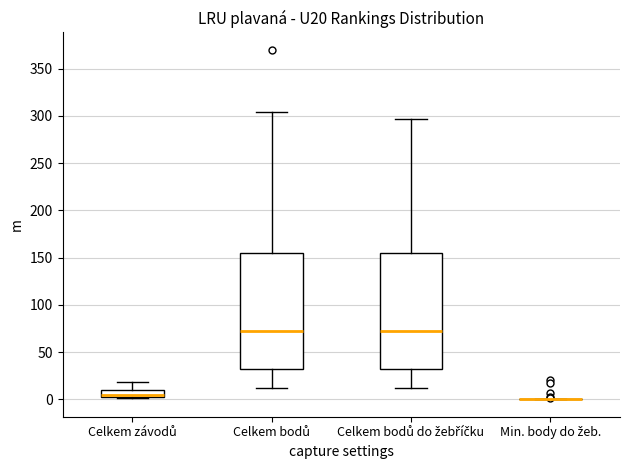

Reading left to right, read every box against the y-axis: the position of its median line, the range the box covers, and the ends of its whiskers. The values are not printed on the chart, so give them approximately, as read against the axis.

Celkem závodů: median 5, box 0 to 10, whiskers 0 to 20
Celkem bodů: median 70, box 30 to 155, whiskers 10 to 305
Celkem bodů do žebříčku: median 70, box 30 to 155, whiskers 10 to 295
Min. body do žeb.: box collapsed to a line at 0, whiskers 0 to 0